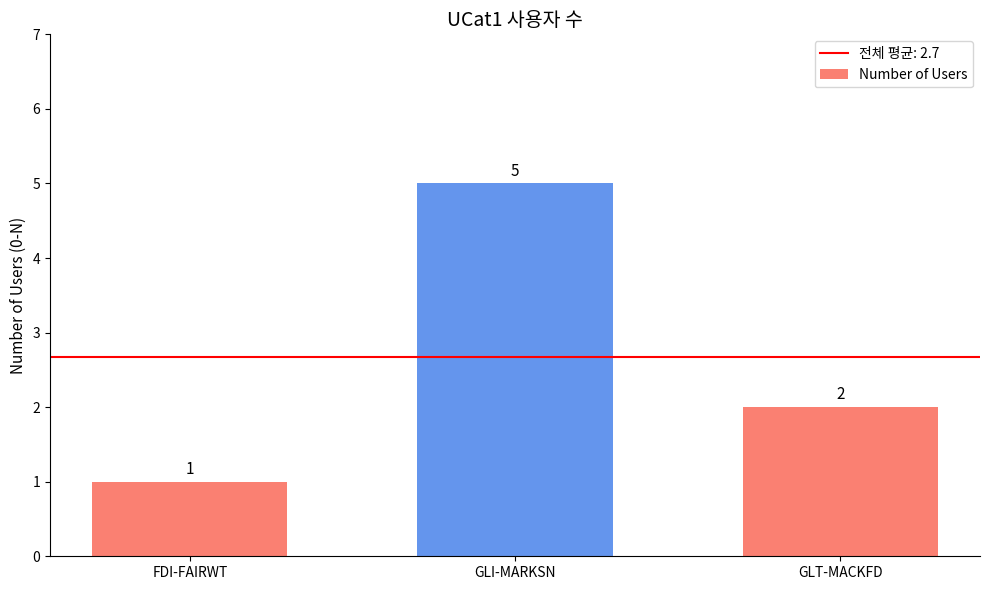

What is the greatest value displayed?

5